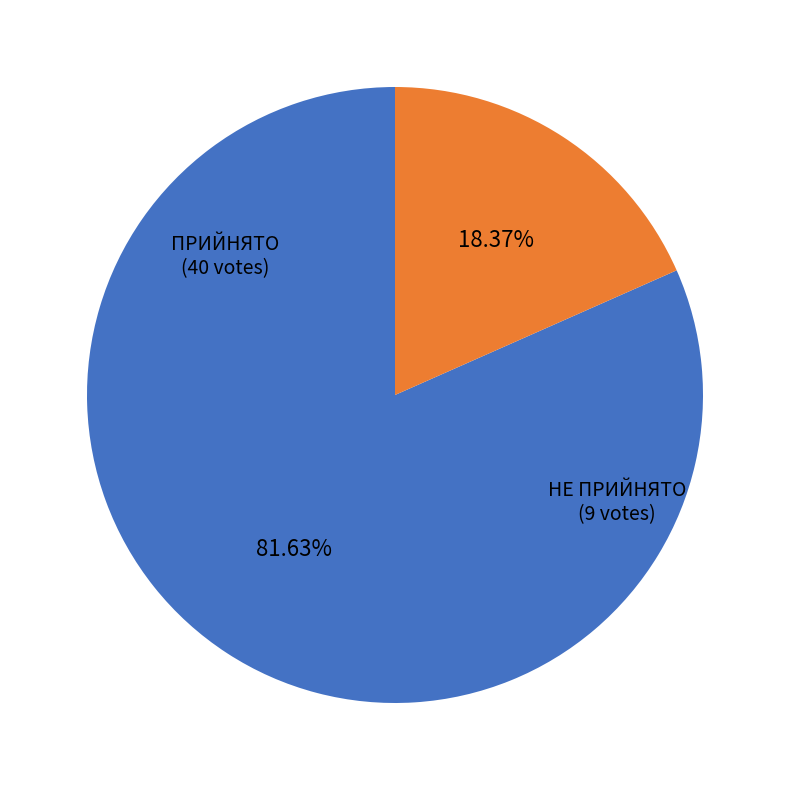

What is the smallest slice in the pie chart?

НЕ ПРИЙНЯТО